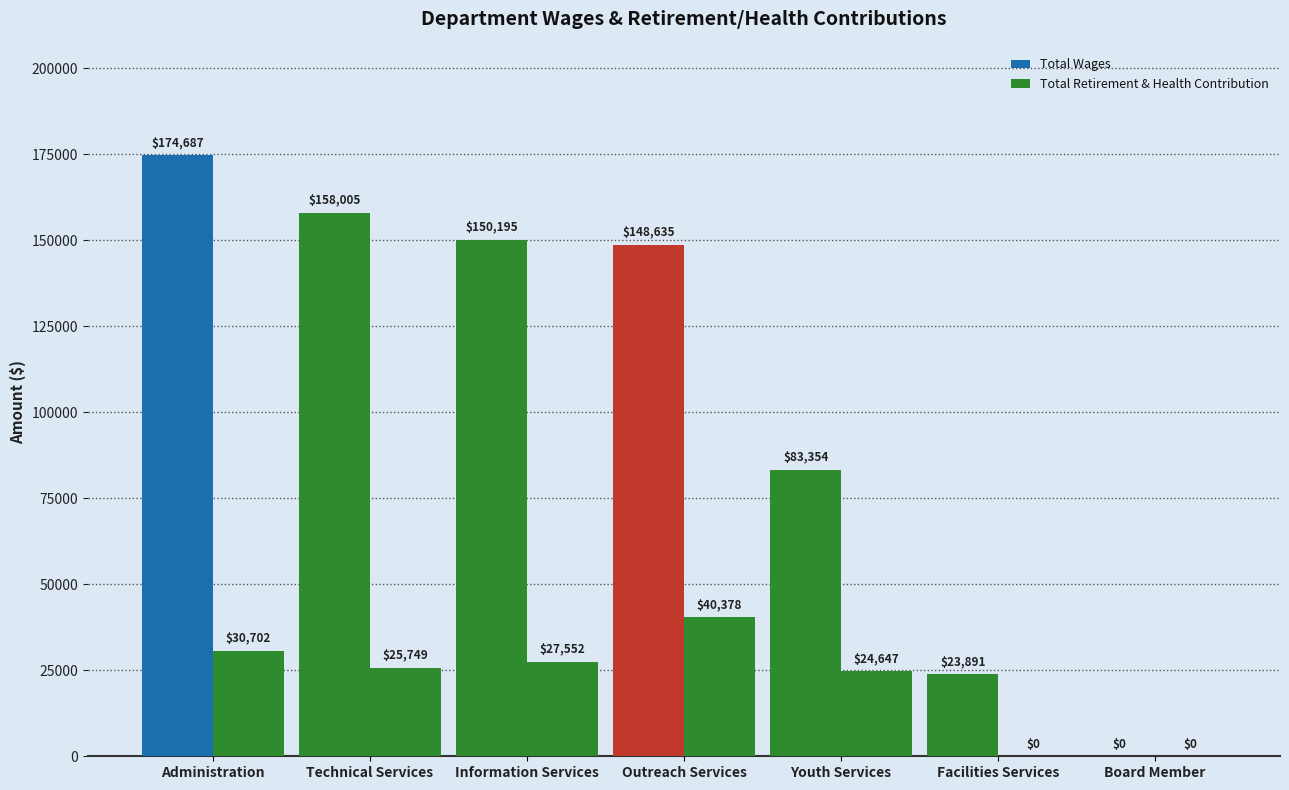

What is the label of the 2nd bar from the left?

Technical Services